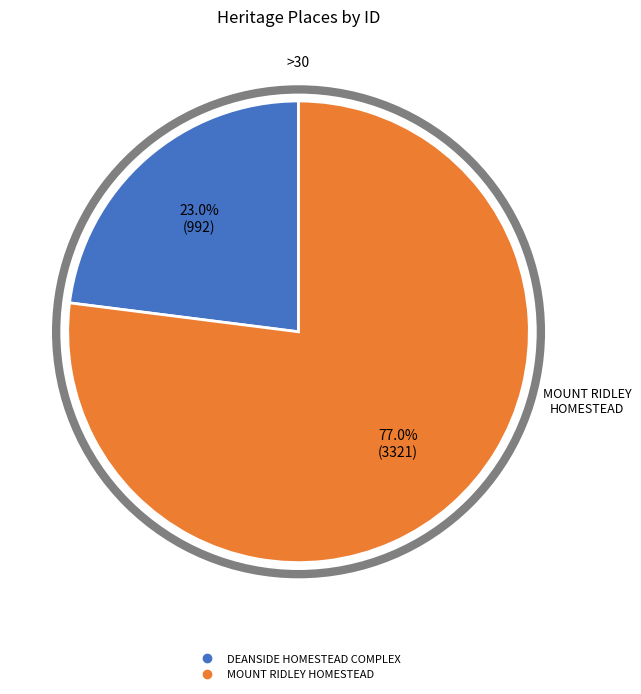

Which category has the smallest portion of the pie?

DEANSIDE HOMESTEAD COMPLEX